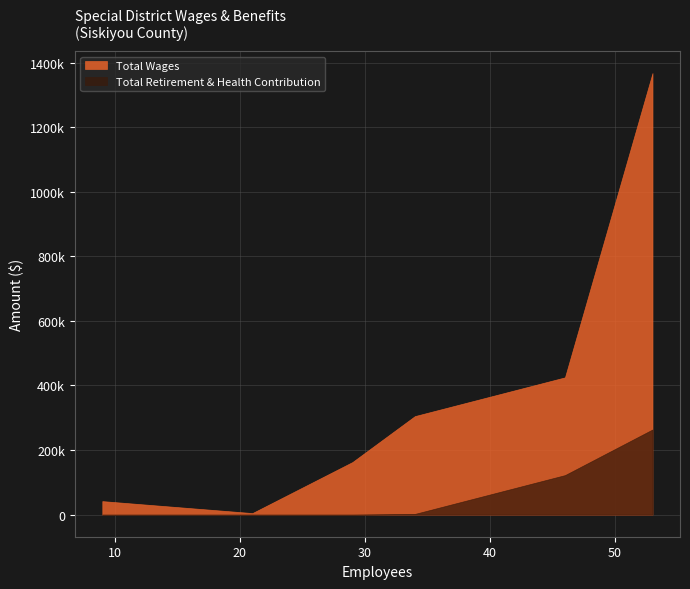

True or false: Total Wages has a value of 305175 at 34.

True